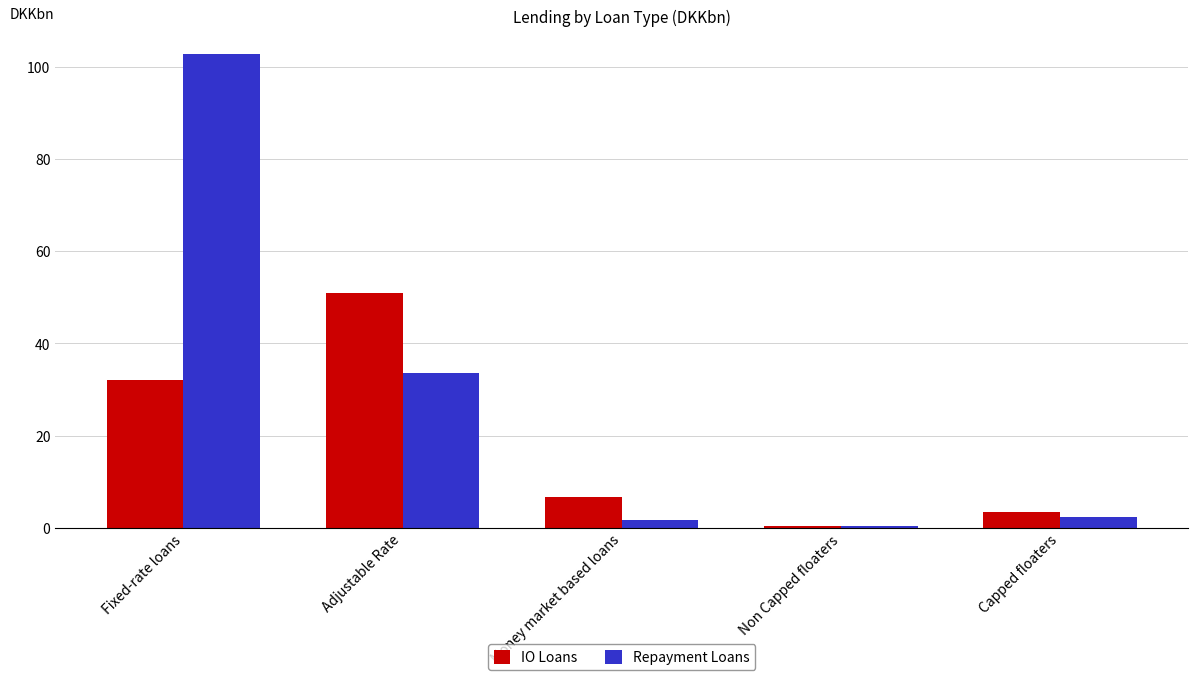

Is it true that Repayment Loans equals 61.7 at Fixed-rate loans?

False